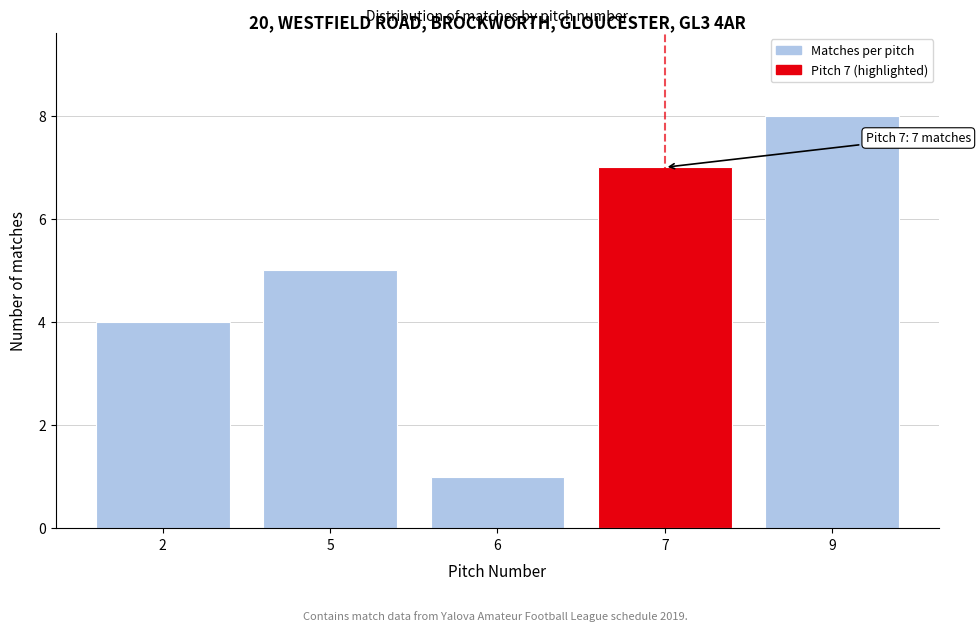

Reading left to right, list all the values displayed in this chart.

4	5	1	7	8